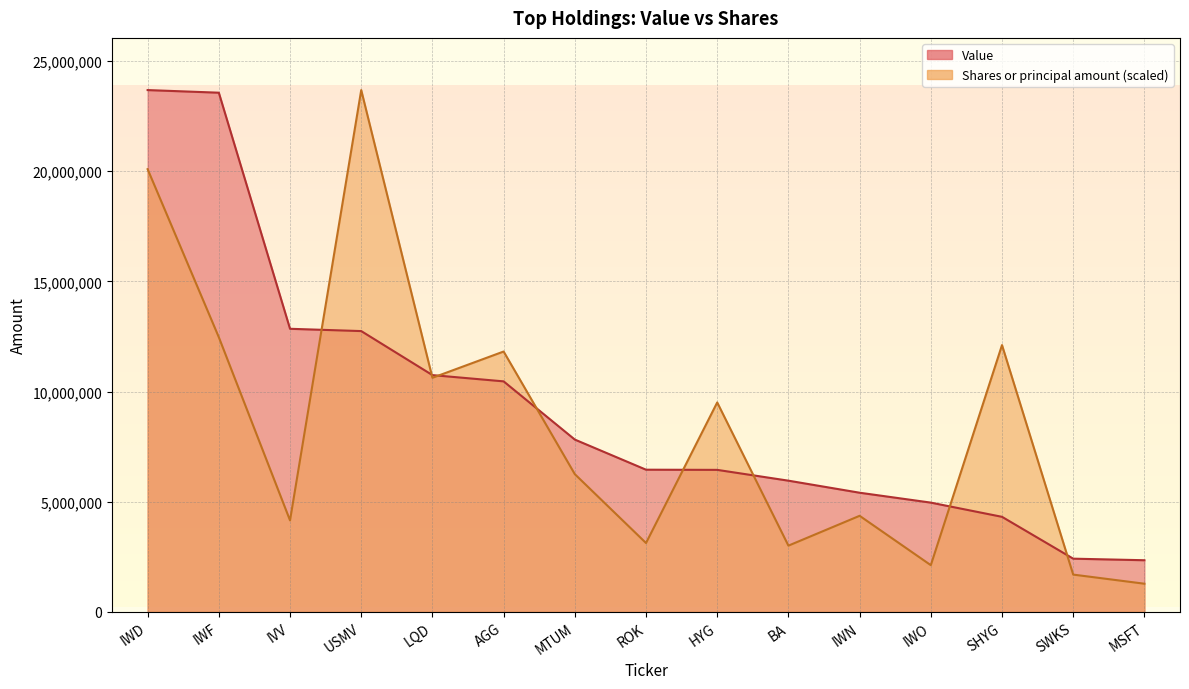

Read the Value value at ROK.

6453000.0